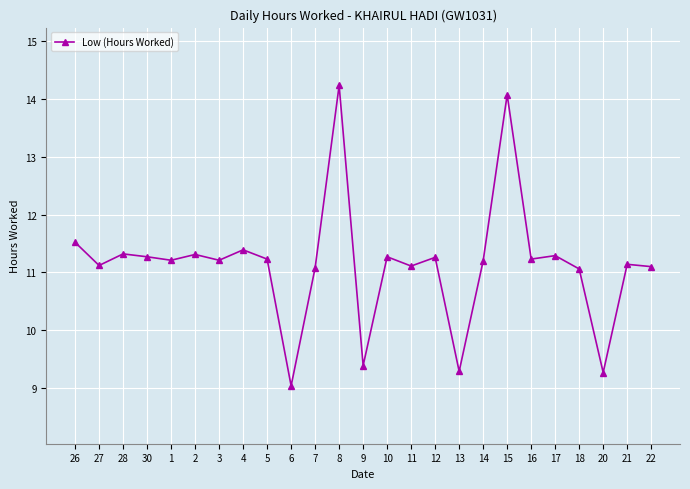

Reading right to left, list all the values displayed in this chart.

22=11.1	21=11.1	20=9.3	18=11.1	17=11.3	16=11.2	15=14.1	14=11.2	13=9.3	12=11.3	11=11.1	10=11.3	9=9.4	8=14.2	7=11.1	6=9.0	5=11.2	4=11.4	3=11.2	2=11.3	1=11.2	30=11.3	28=11.3	27=11.1	26=11.5